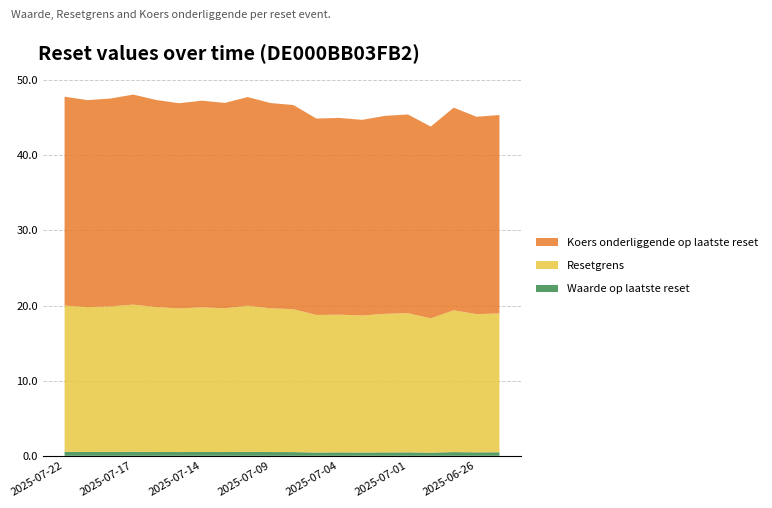

Reading right to left, list all the values displayed in this chart.

Waarde op laatste reset: 2025-06-25=0.5	2025-06-26=0.5	2025-06-27=0.5	2025-06-30=0.4	2025-07-01=0.5	2025-07-02=0.5	2025-07-03=0.4	2025-07-04=0.5	2025-07-07=0.4	2025-07-08=0.5	2025-07-09=0.5	2025-07-10=0.5	2025-07-11=0.5	2025-07-14=0.5	2025-07-15=0.5	2025-07-16=0.5	2025-07-17=0.5	2025-07-18=0.5	2025-07-21=0.5	2025-07-22=0.5
Resetgrens: 2025-06-25=18.5	2025-06-26=18.4	2025-06-27=18.9	2025-06-30=17.9	2025-07-01=18.5	2025-07-02=18.4	2025-07-03=18.2	2025-07-04=18.3	2025-07-07=18.3	2025-07-08=19.0	2025-07-09=19.1	2025-07-10=19.4	2025-07-11=19.1	2025-07-14=19.3	2025-07-15=19.1	2025-07-16=19.3	2025-07-17=19.6	2025-07-18=19.4	2025-07-21=19.3	2025-07-22=19.5
Koers onderliggende op laatste reset: 2025-06-25=26.4	2025-06-26=26.3	2025-06-27=27.0	2025-06-30=25.5	2025-07-01=26.5	2025-07-02=26.4	2025-07-03=26.1	2025-07-04=26.2	2025-07-07=26.1	2025-07-08=27.2	2025-07-09=27.3	2025-07-10=27.8	2025-07-11=27.3	2025-07-14=27.5	2025-07-15=27.3	2025-07-16=27.6	2025-07-17=28.0	2025-07-18=27.7	2025-07-21=27.6	2025-07-22=27.8